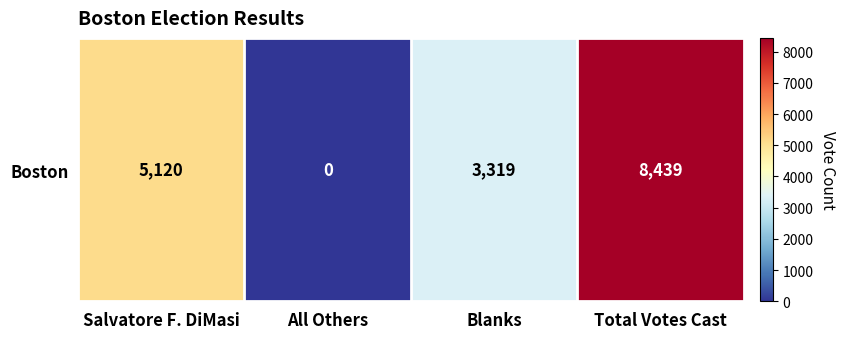

What is the sum of the values at Total Votes Cast and All Others?

8439